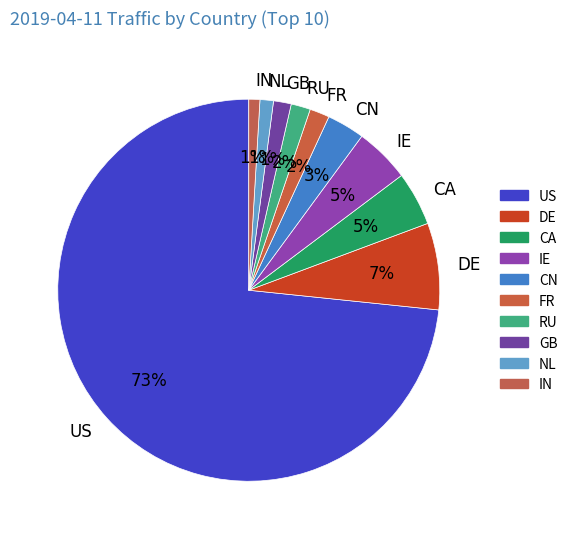

To the nearest percent, what portion does NL represent?

1%